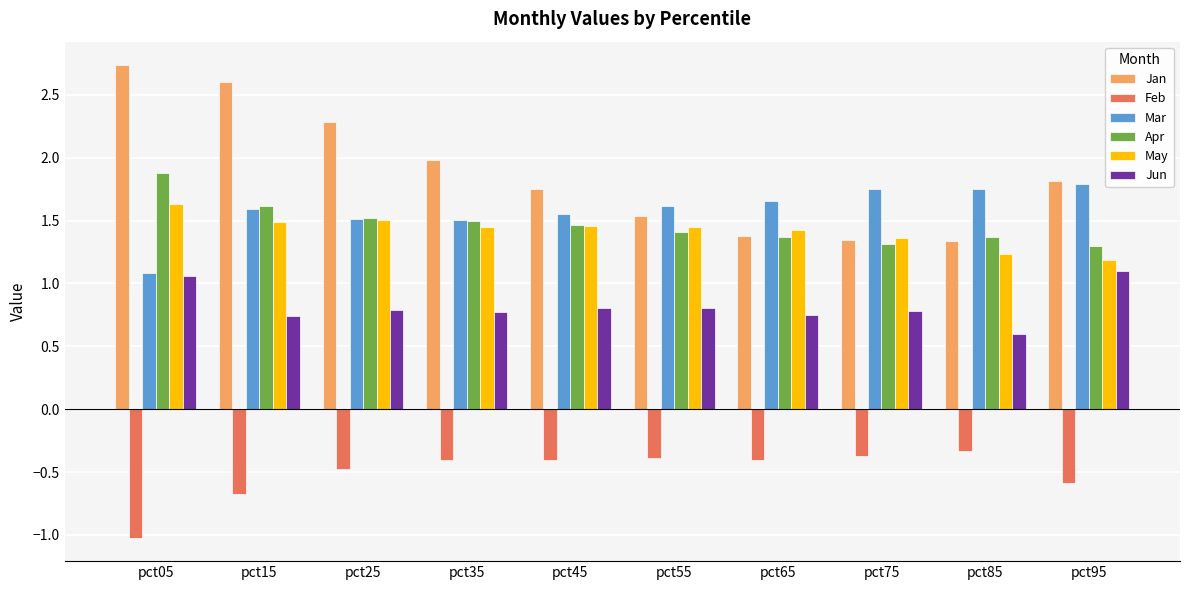

What is the sum of the Jan values at pct25 and pct55?

3.8